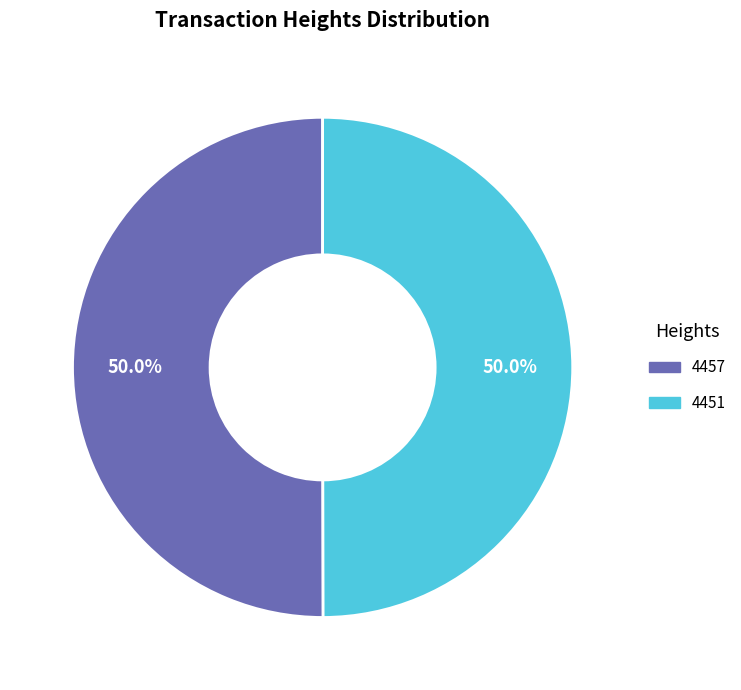

Which category has the smallest portion of the pie?

MultiOutSame Payment (Height 4451)